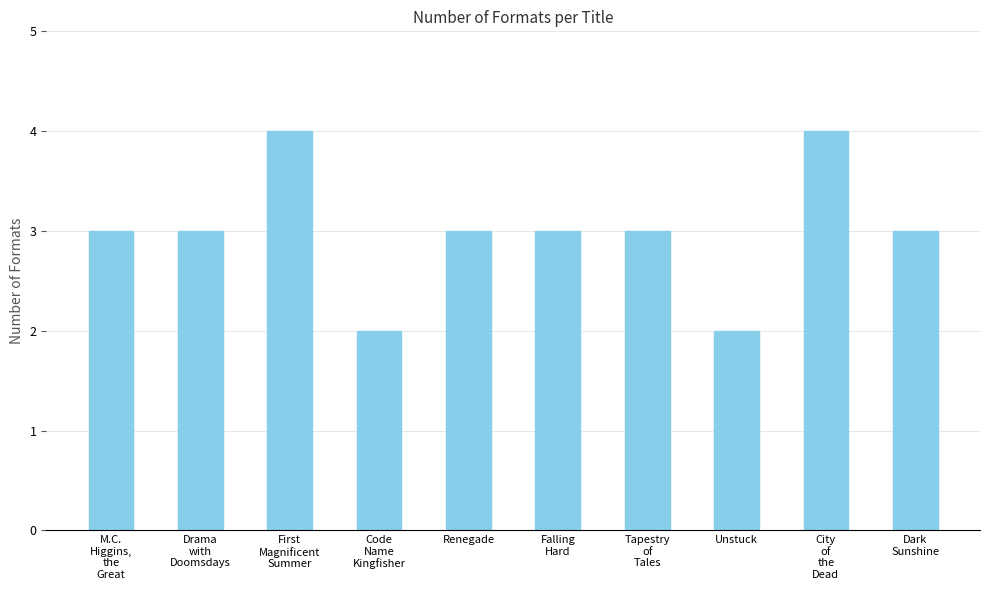

What value does the data have at Code
Name
Kingfisher?

2